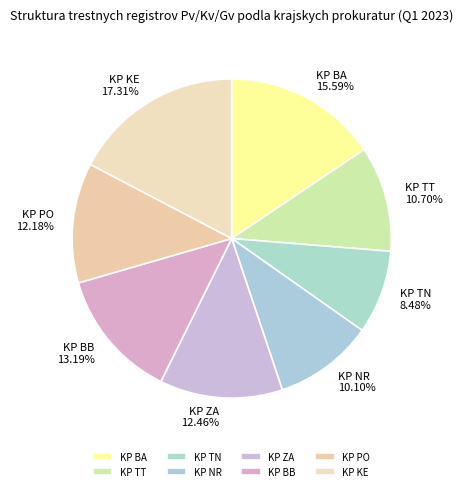

What is the ratio of the value at KP KE to the value at KP ZA?

1.4